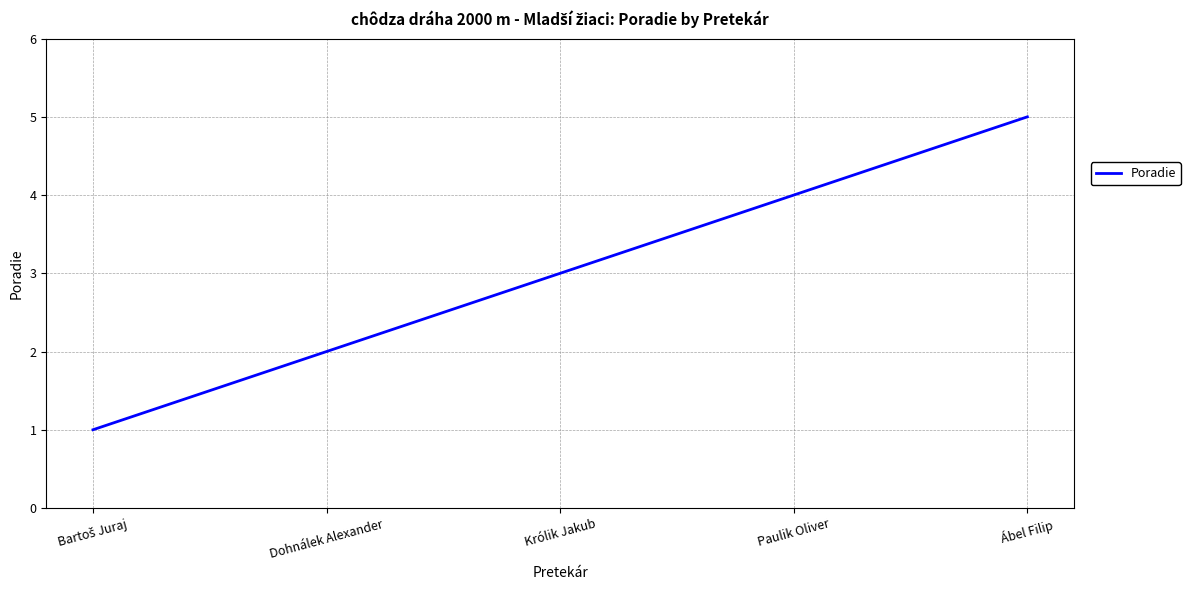

Which has a higher value, Ábel Filip or Królik Jakub?

Ábel Filip